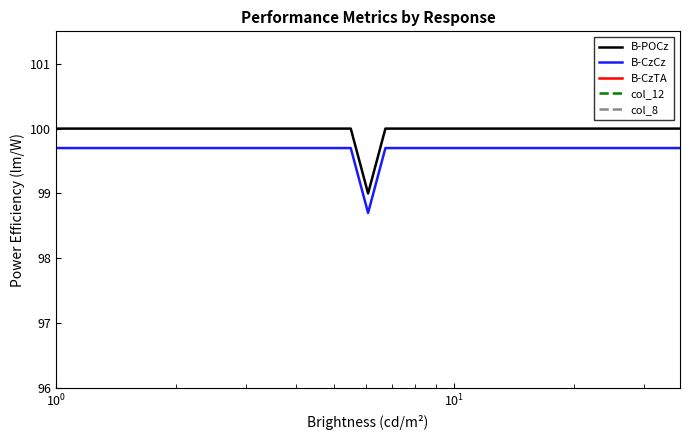

True or false: B-POCz and B-CzCz cross at least once.

False